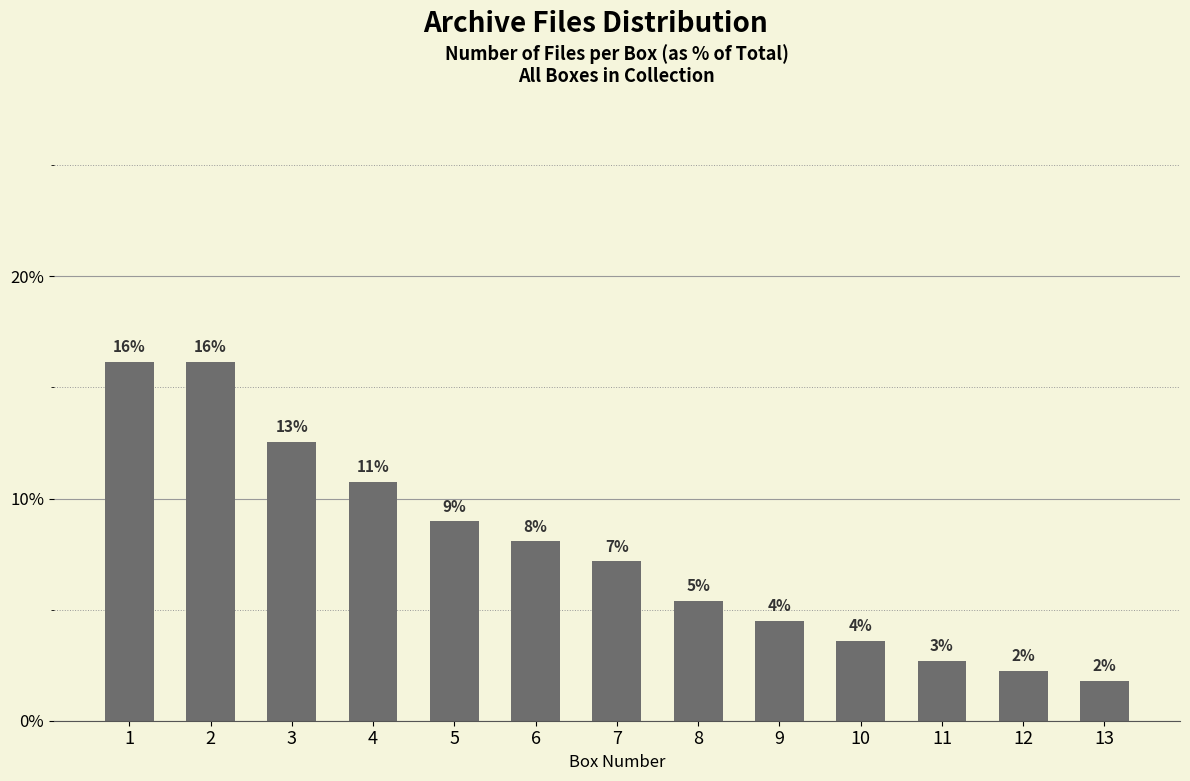

Between 13 and 3, which is larger?

3